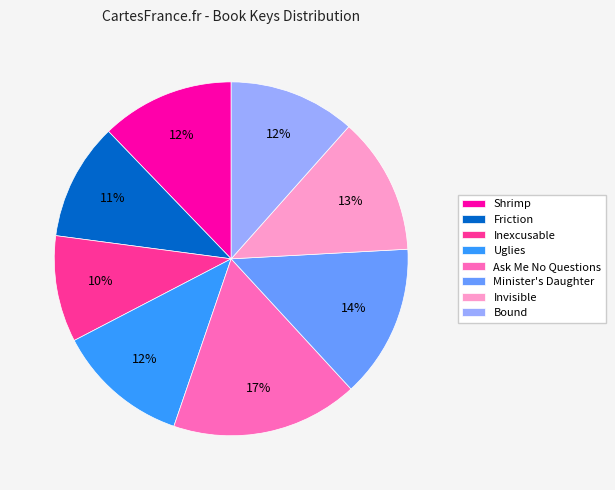

Does any single category account for the majority?

No